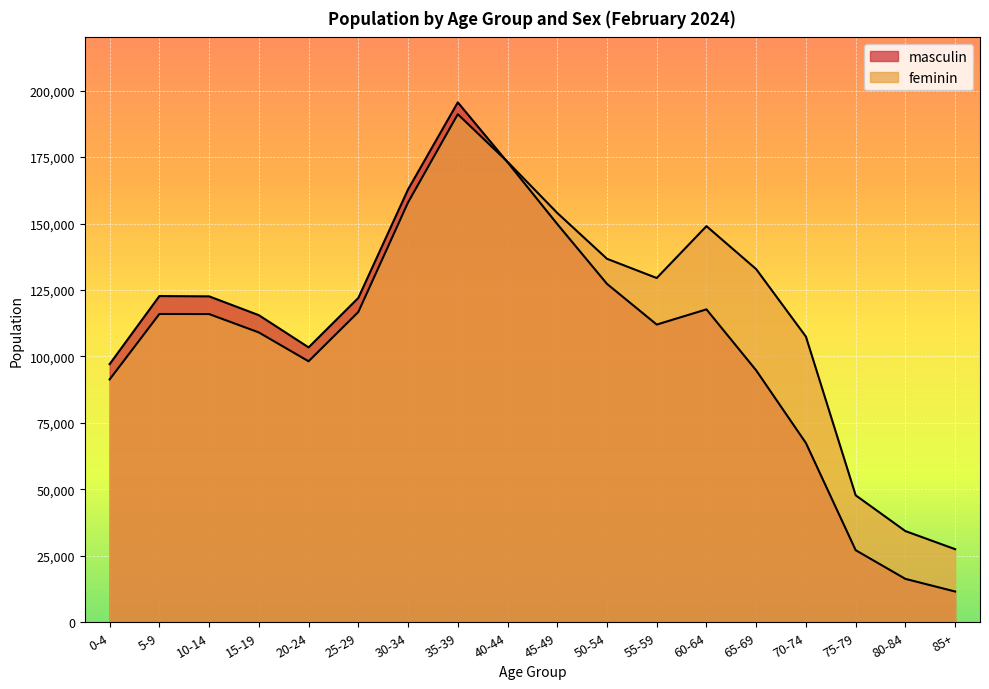

Which category has the lowest value in the feminin series?

85+